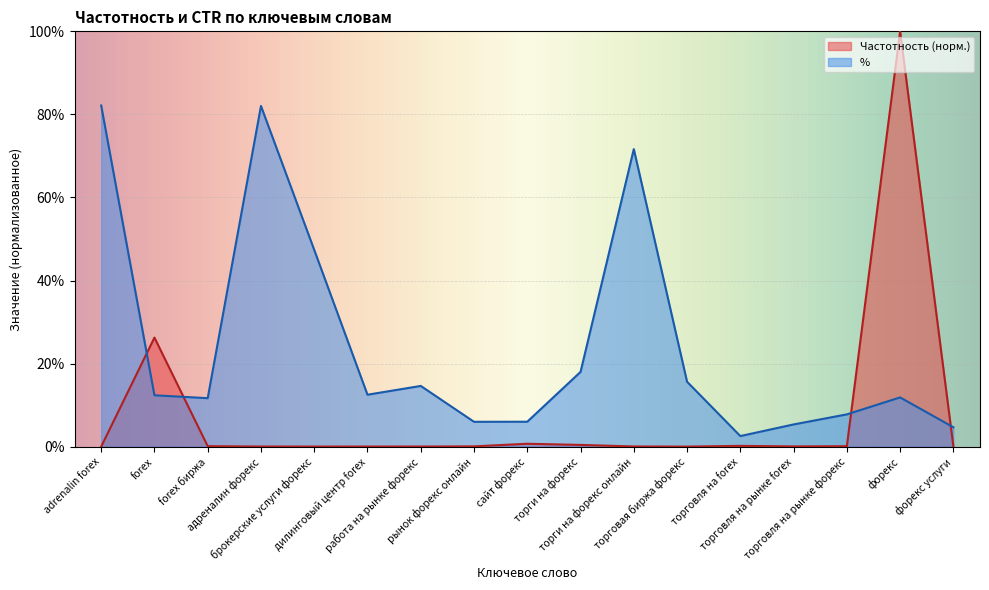

Between which two adjacent categories do Частотность and % first intersect?

adrenalin forex and forex